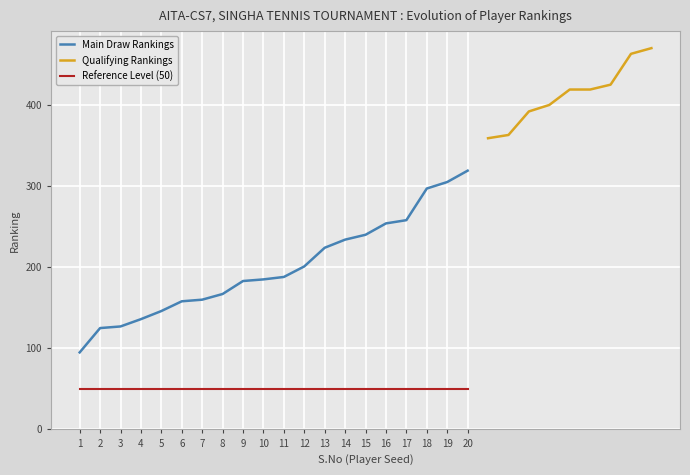

How many categories are shown in the chart?

20